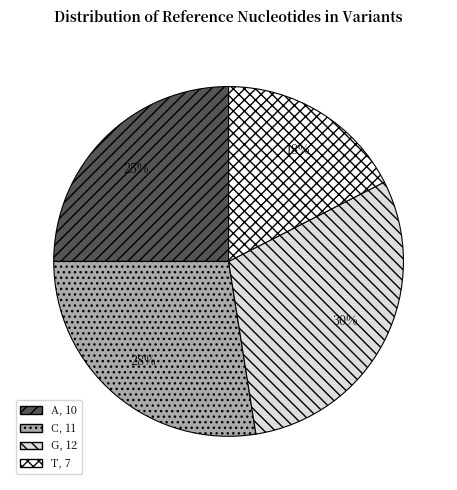

What is the ratio of the value at T to the value at G?

0.6